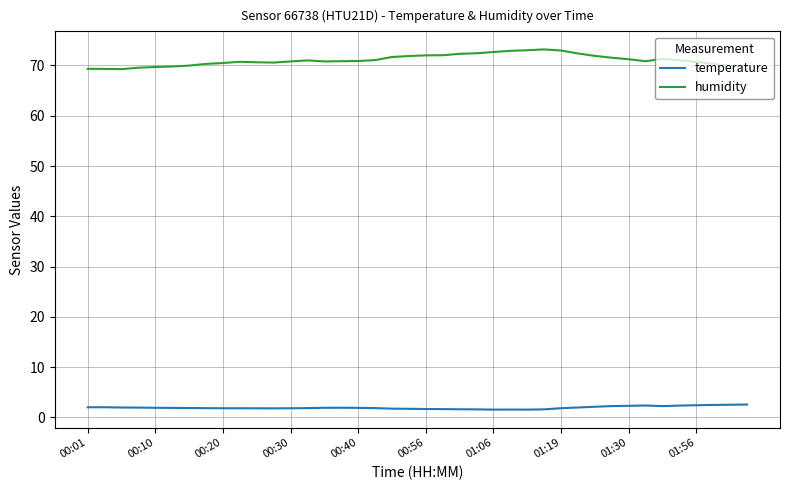

In humidity, how many points are lower than both neighbors (excluding endpoints)?

5